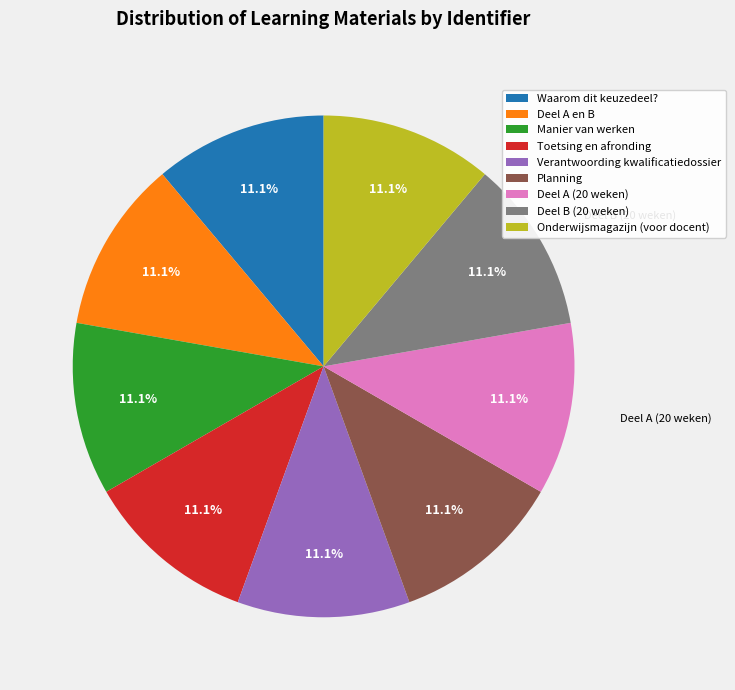

To the nearest percent, what is the average slice percentage?

11%